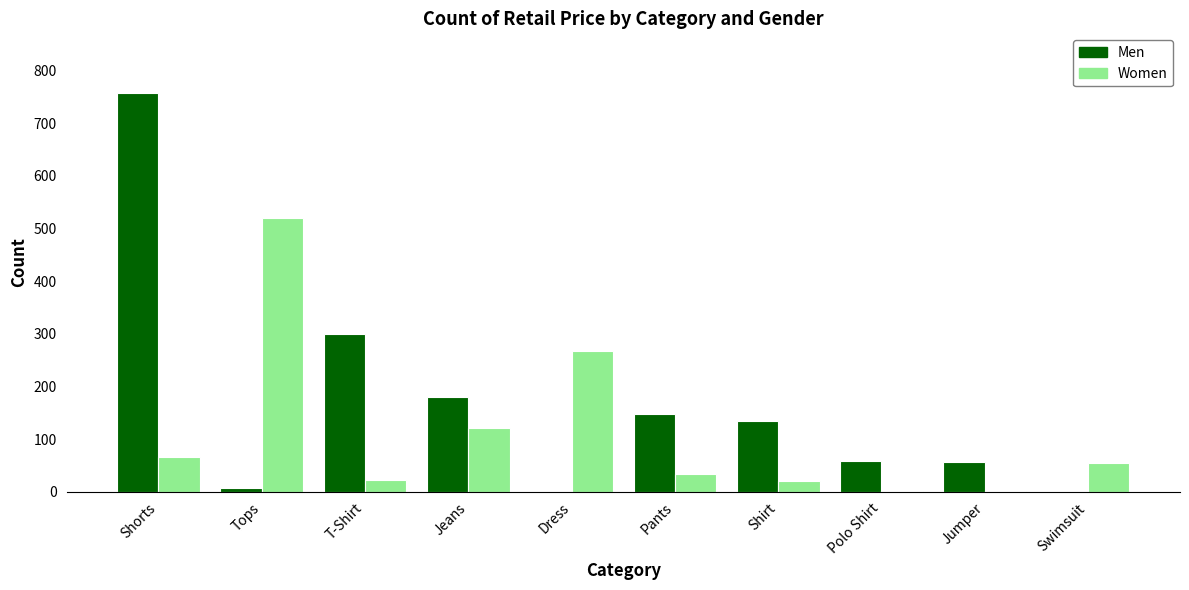

Count the number of categories in the chart.

10